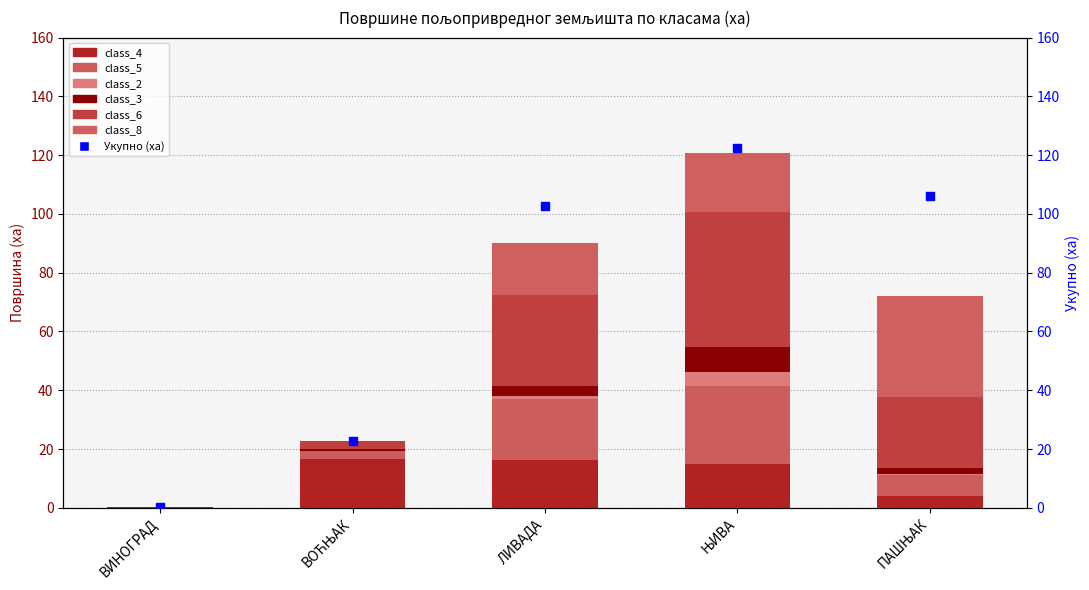

At which category is the sum across all series the highest?

ЊИВА